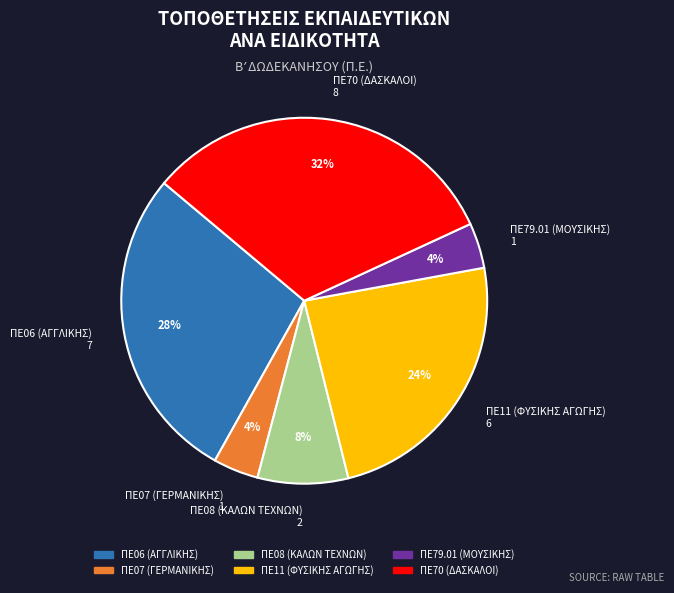

What percentage is the ΠΕ11 (ΦΥΣΙΚΗΣ ΑΓΩΓΗΣ) slice, to the nearest percent?

24%